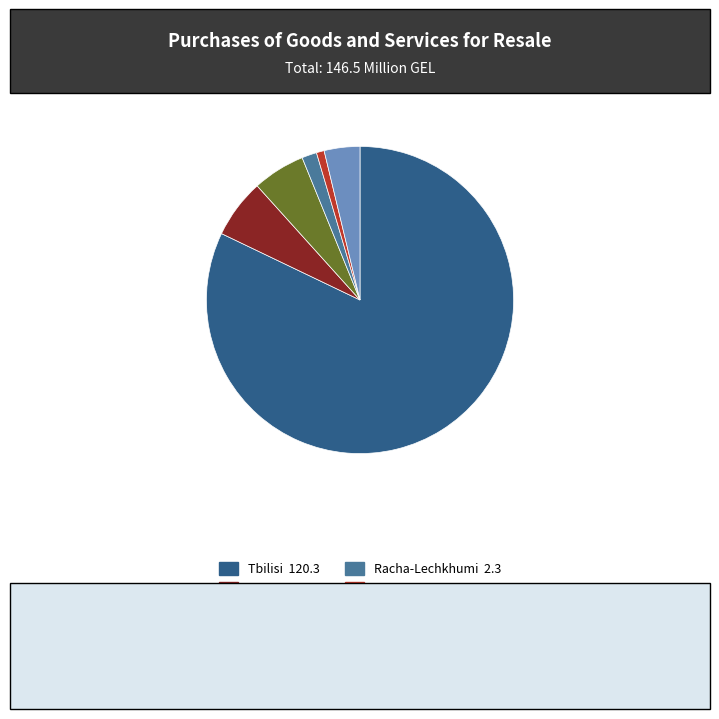

Does any single category account for the majority?

Yes